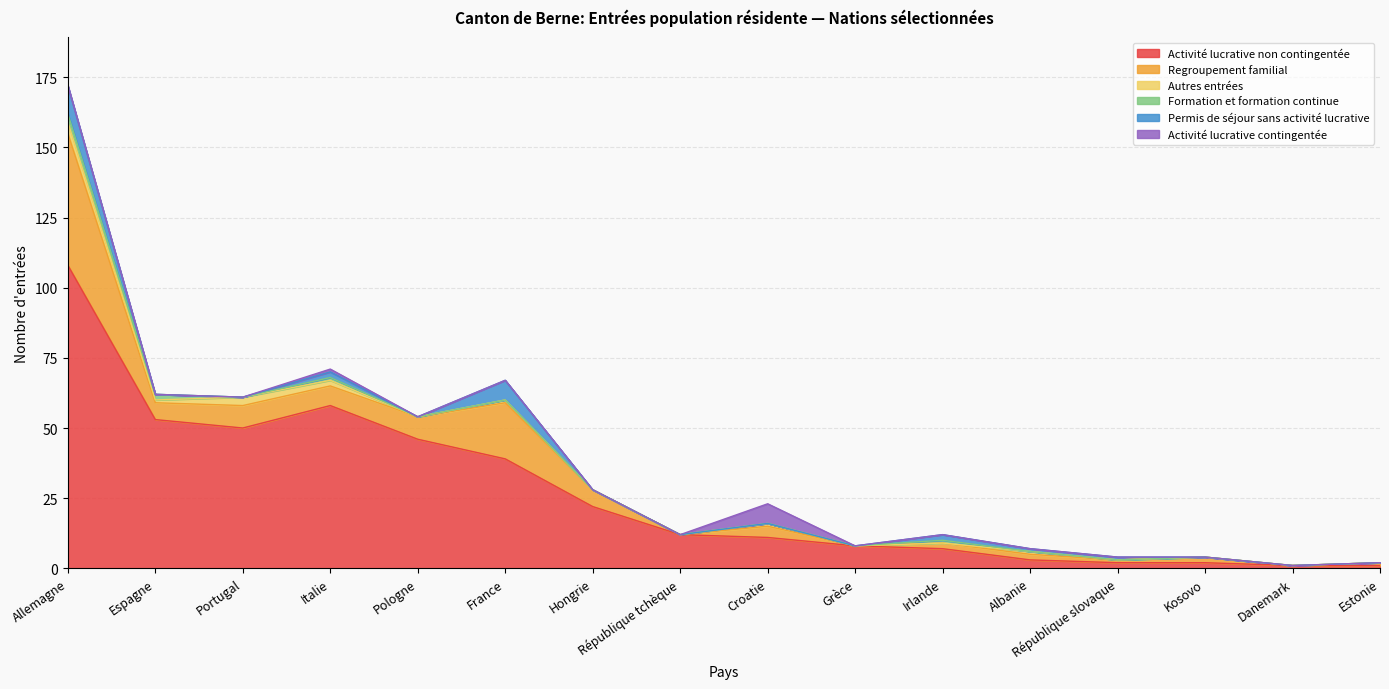

What is the difference between the Permis de séjour sans activité lucrative values at Espagne and Italie?

2